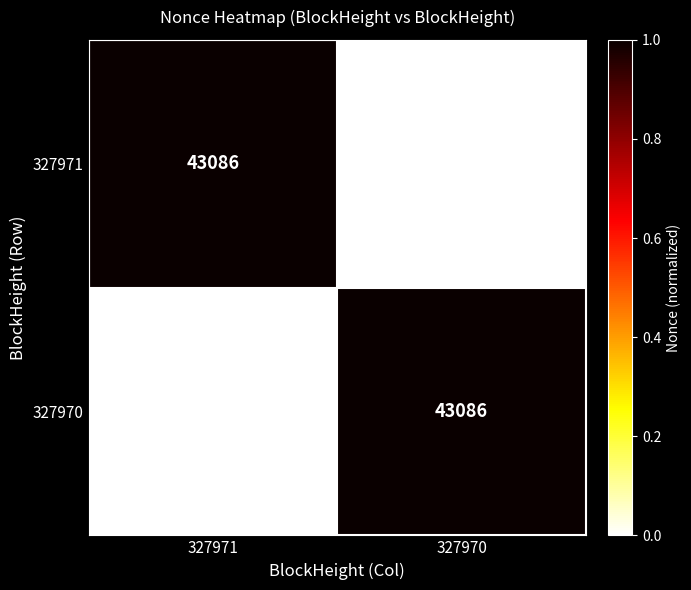

The value of 327970 at 327970 is 13461. True or false?

False